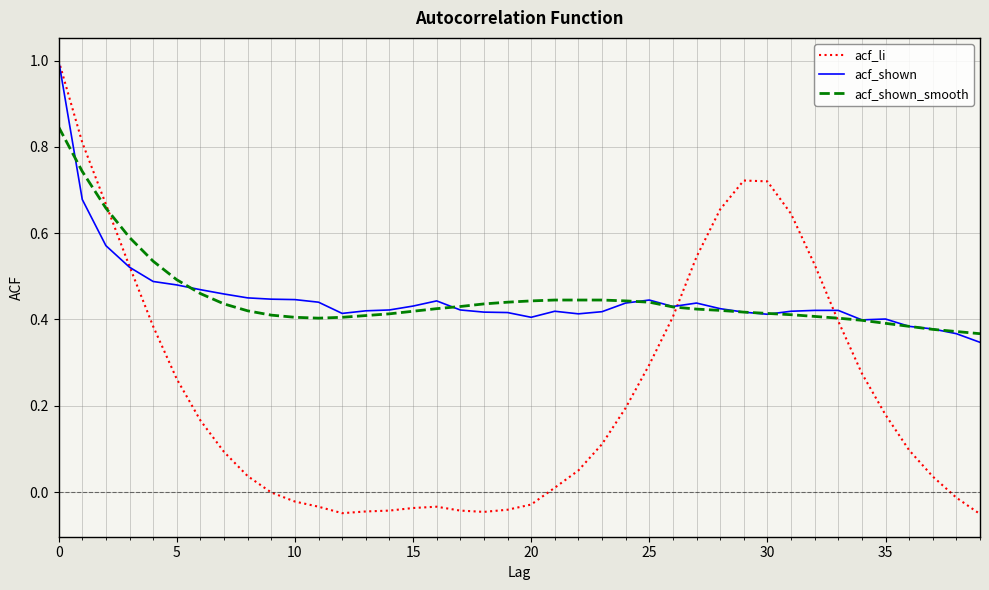

What are all the series names shown in the legend?

acf_li, acf_shown, acf_shown_smooth